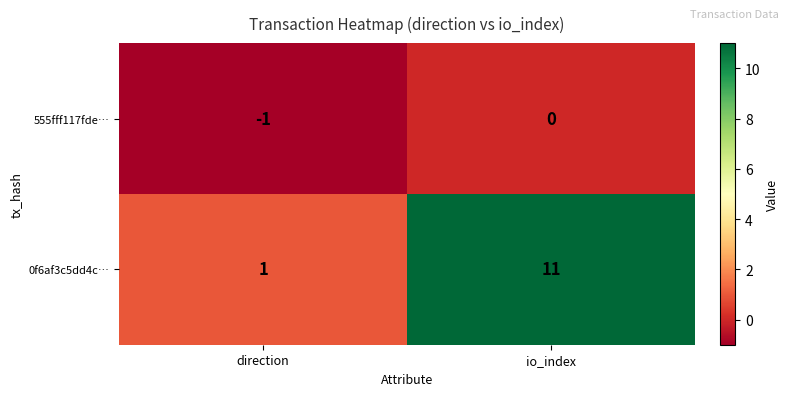

Which series has the largest range (max minus min)?

0f6af3c5dd4c…